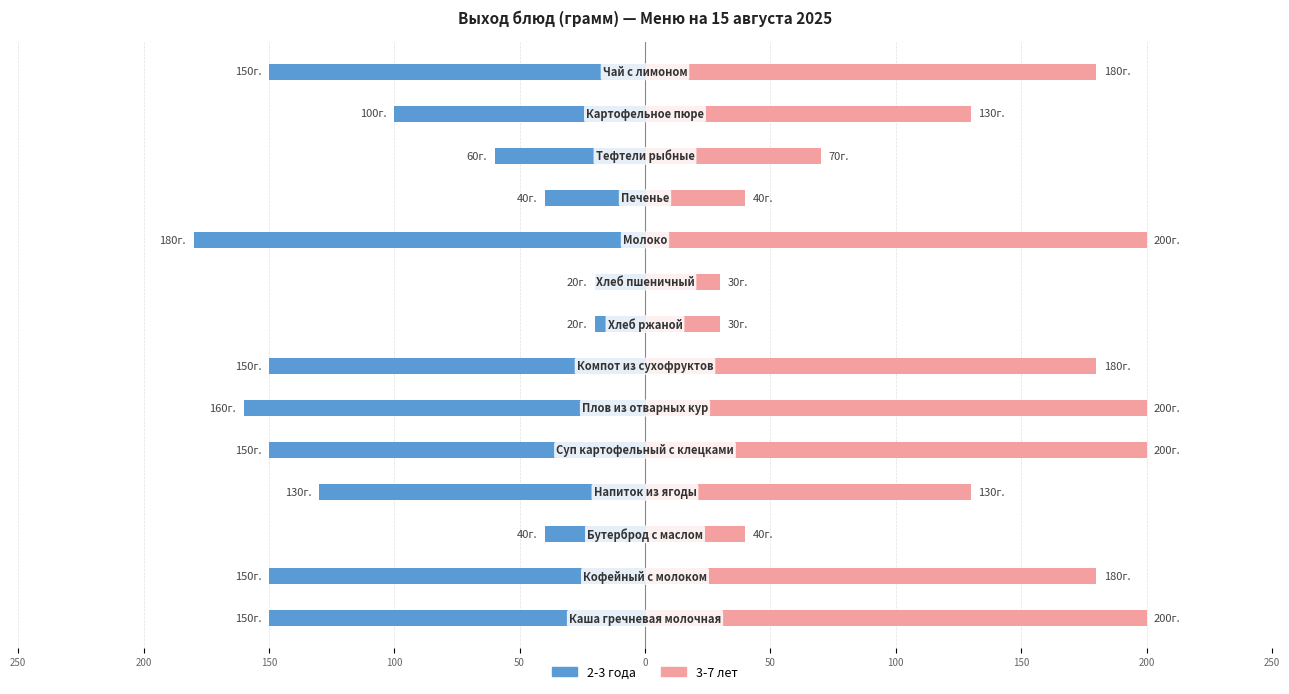

What is the spread (max minus min) of values at 50?

350